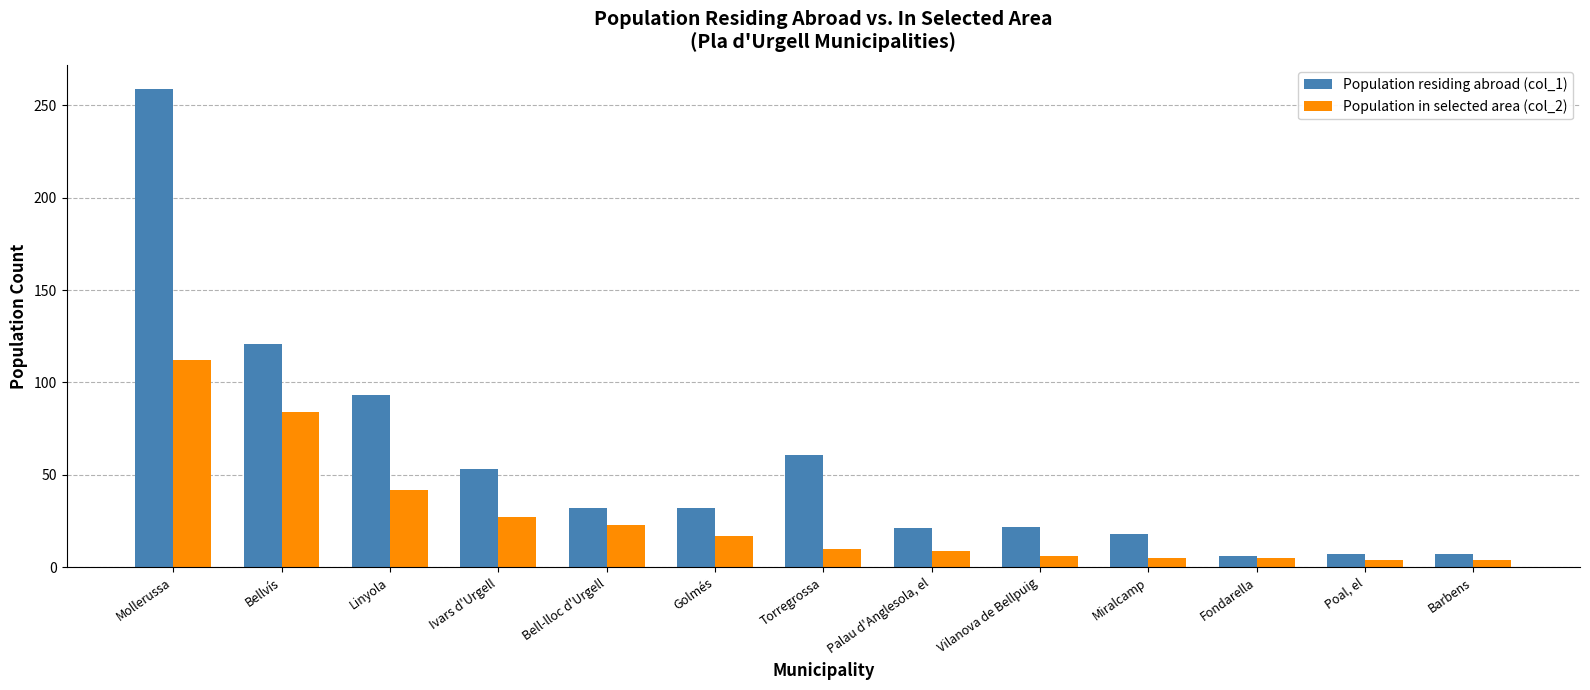

The Population residing abroad (col_1) series shows 76 at Ivars d'Urgell. True or false?

False